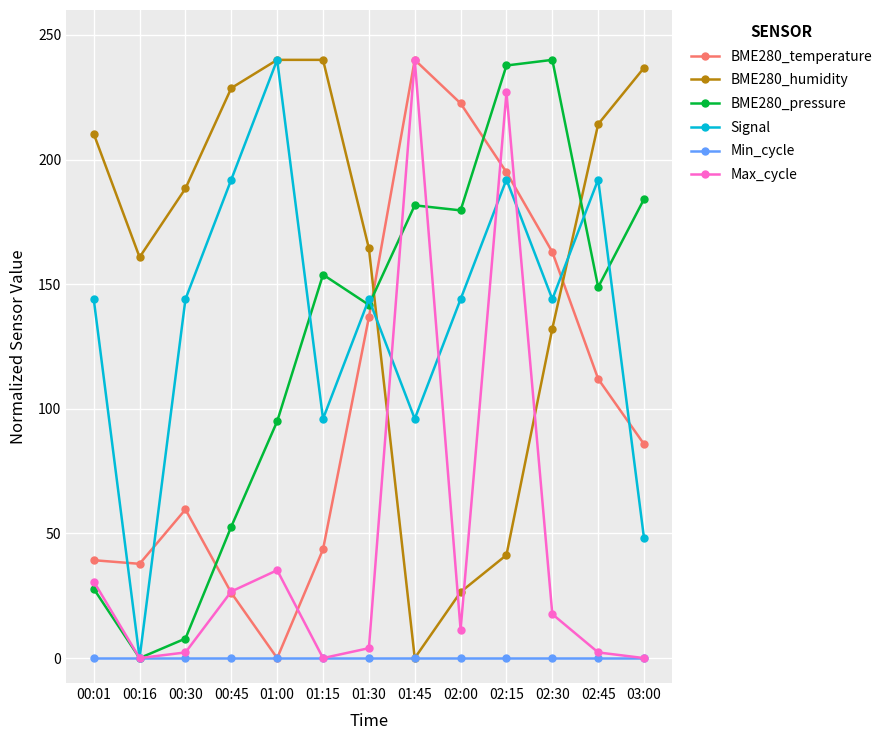

True or false: BME280_humidity and BME280_temperature cross at least once.

True